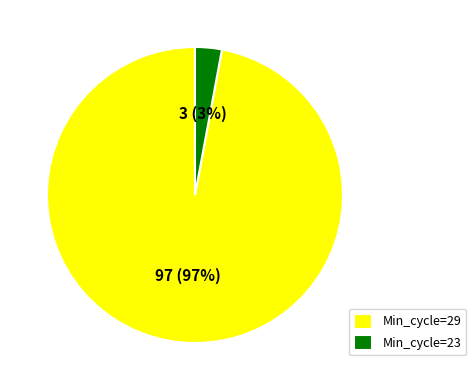

Is it true that Min_cycle=23 is 18% of the pie?

False